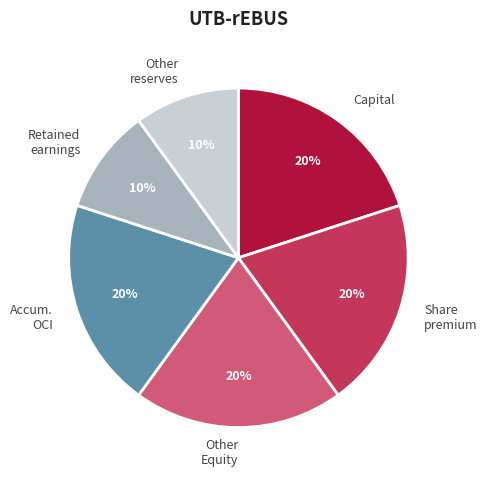

Does any single category account for the majority?

No